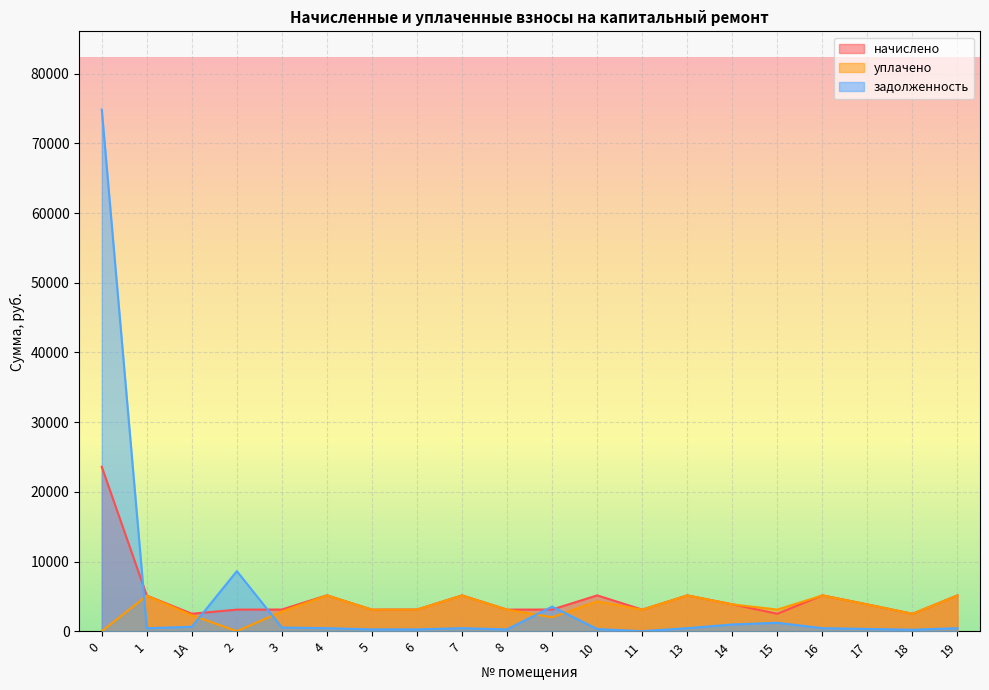

How many lines are shown in the chart?

3